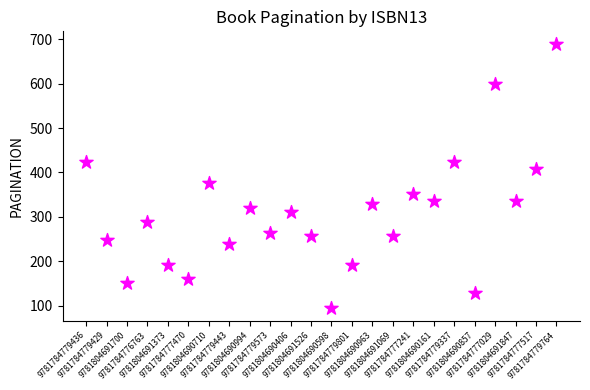

What is the range of Y values (max minus min)?

592